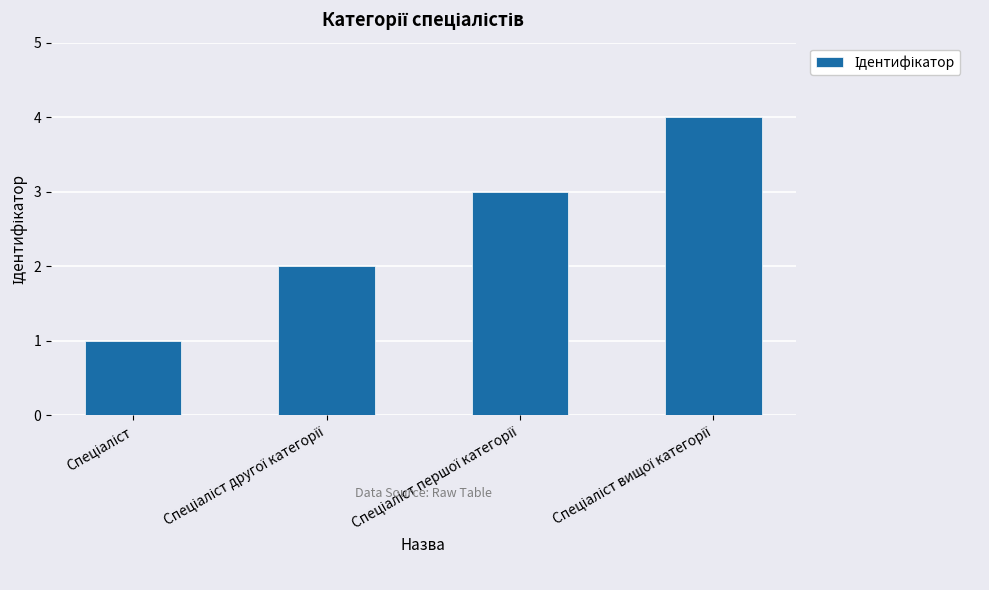

What is the maximum value shown in the chart?

4